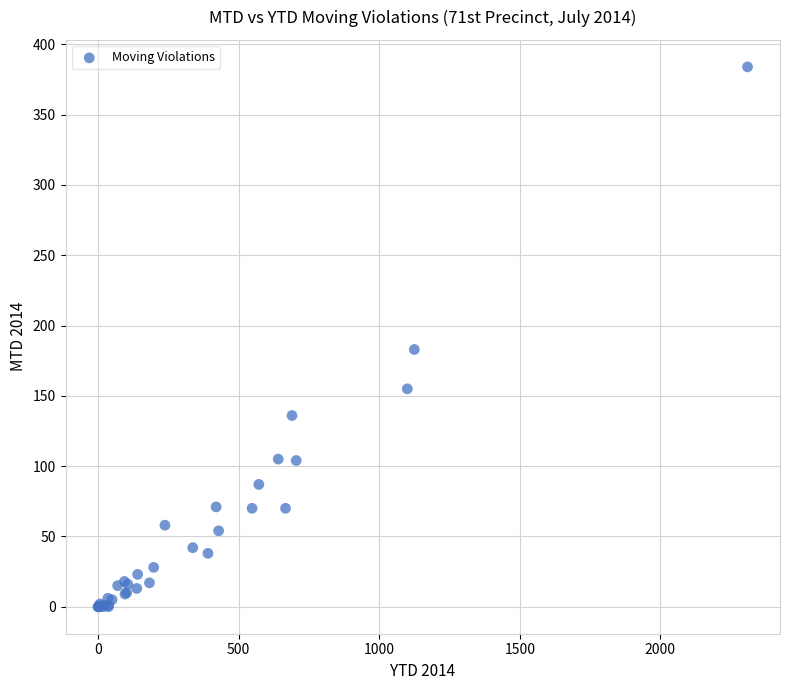

What Y value in the scatter plot is closest to 192?

183